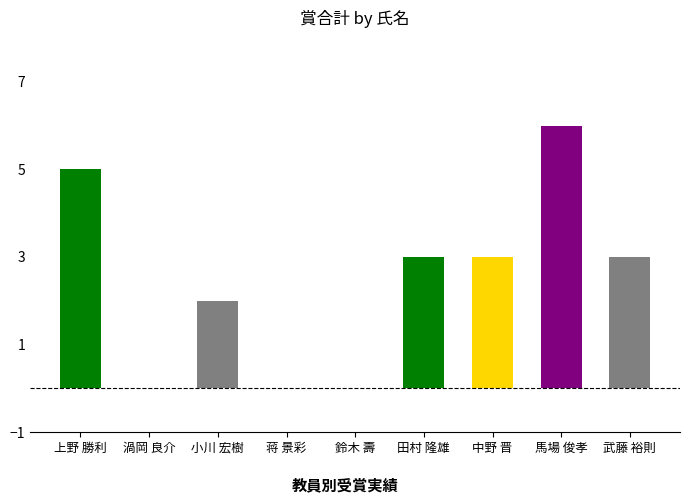

Which label corresponds to the smallest value in the chart?

渦岡 良介